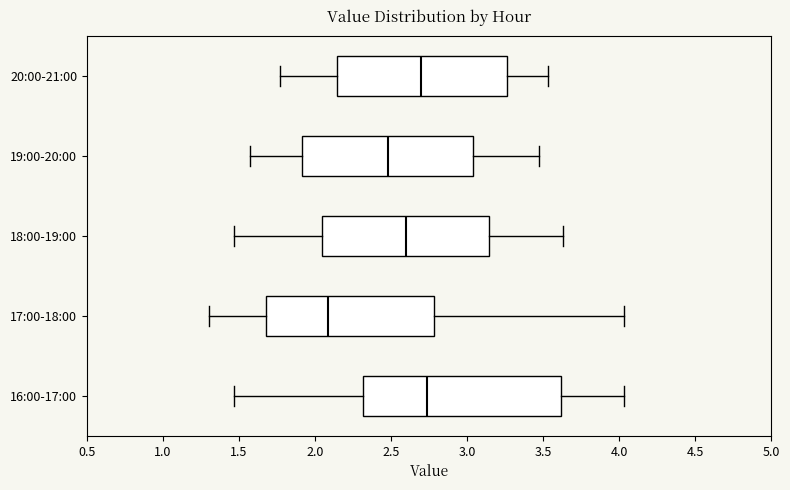

Reading bottom to top, read every box against the x-axis: the position of its median line, the range the box covers, and the ends of its whiskers. The values are not printed on the chart, so give them approximately, as read against the axis.

16:00-17:00: median 2.75, box 2.30 to 3.60, whiskers 1.45 to 4.05
17:00-18:00: median 2.10, box 1.70 to 2.80, whiskers 1.30 to 4.05
18:00-19:00: median 2.60, box 2.05 to 3.15, whiskers 1.45 to 3.65
19:00-20:00: median 2.50, box 1.90 to 3.05, whiskers 1.55 to 3.45
20:00-21:00: median 2.70, box 2.15 to 3.25, whiskers 1.75 to 3.55